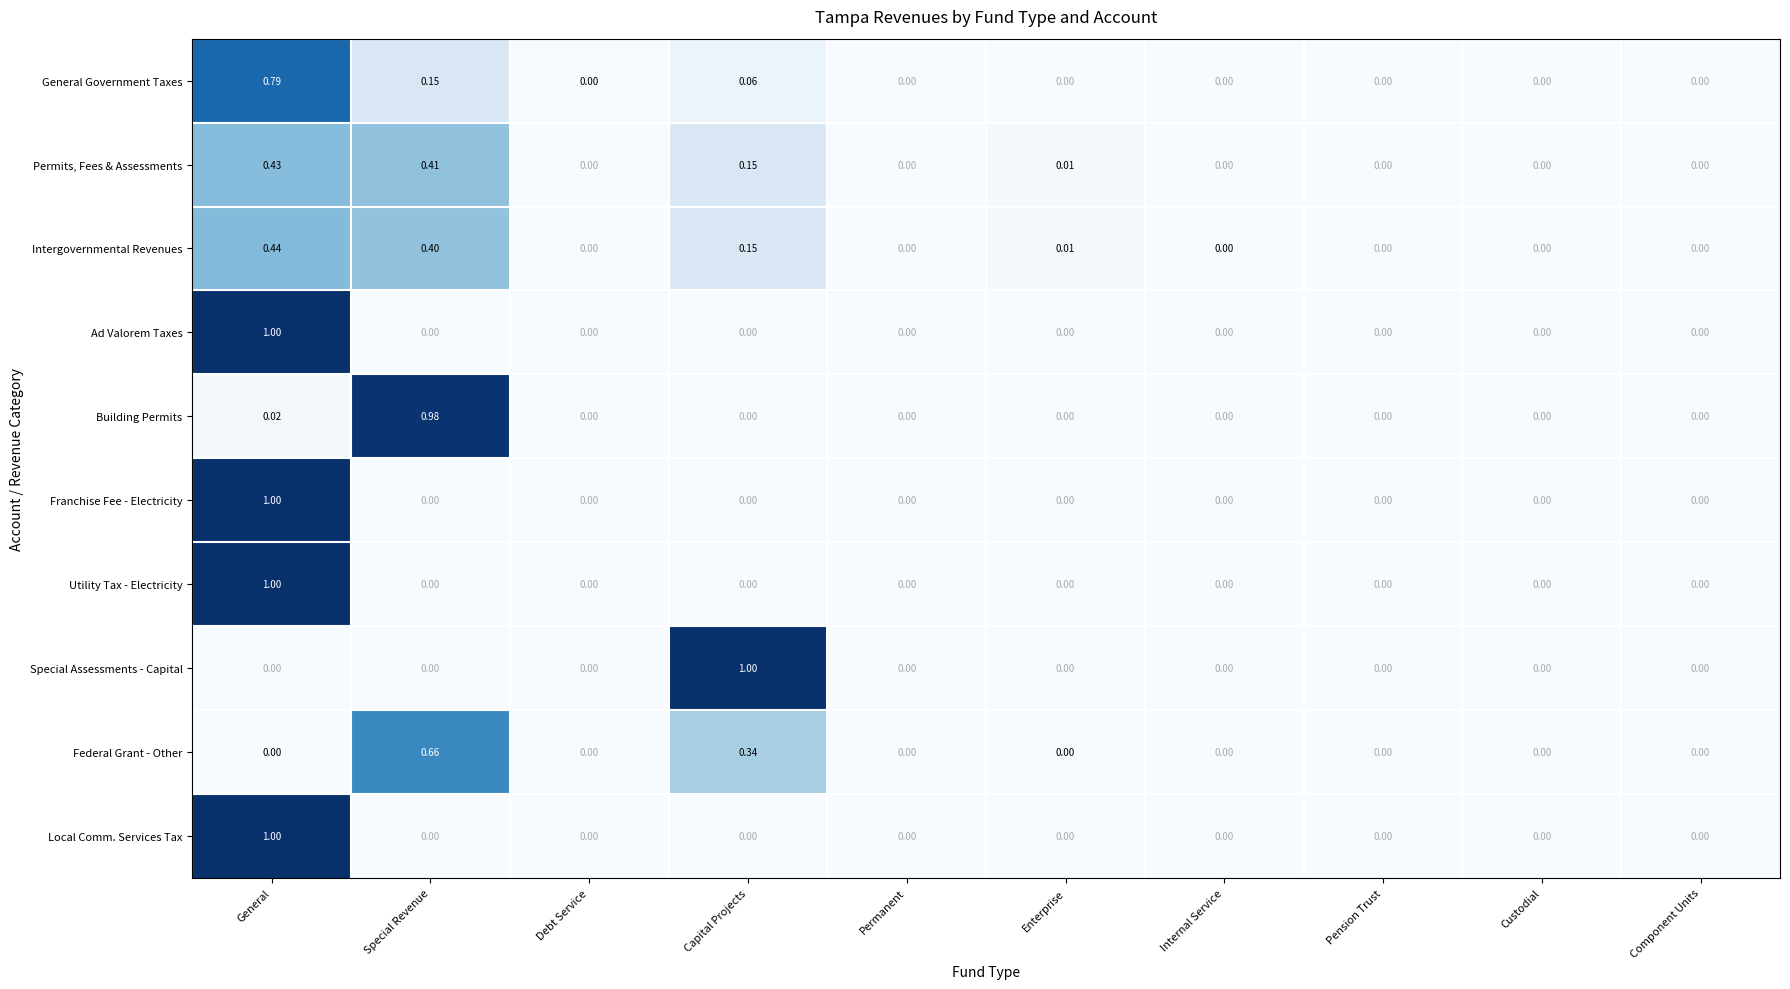

Which series changed the most between Capital Projects and Internal Service?

Special Assessments - Capital